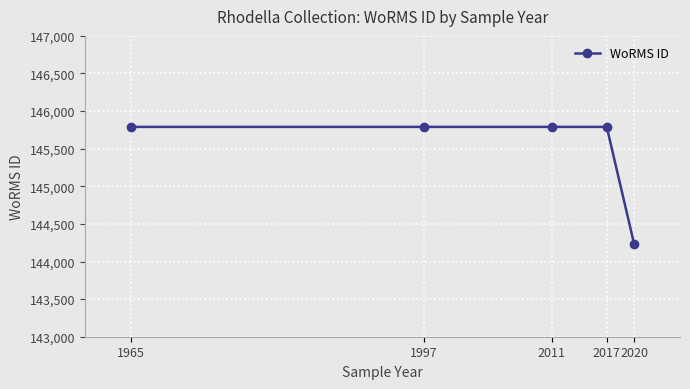

Reading right to left, what are all the values shown in this chart?

144228	145790	145790	145790	145790